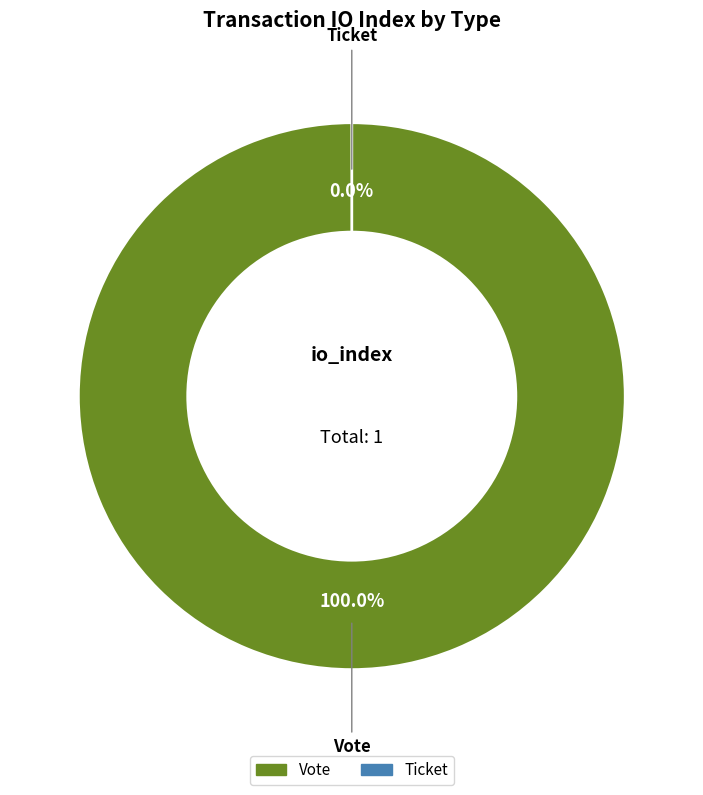

Is the sum of Ticket and Vote greater than half?

Yes